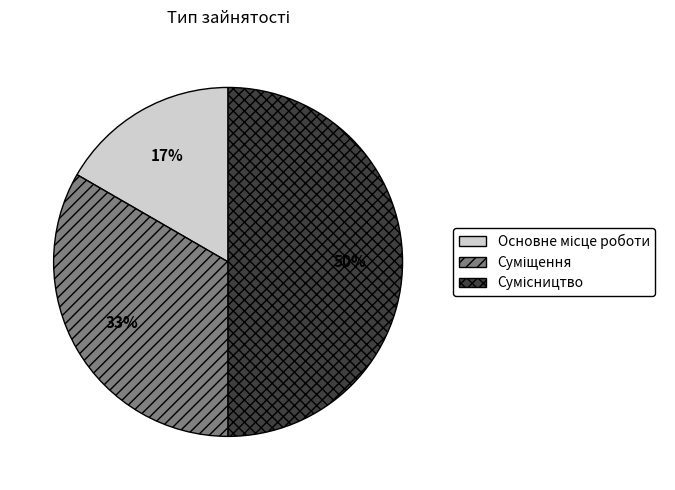

To the nearest percent, what is the difference between the largest and smallest slice percentages?

33%